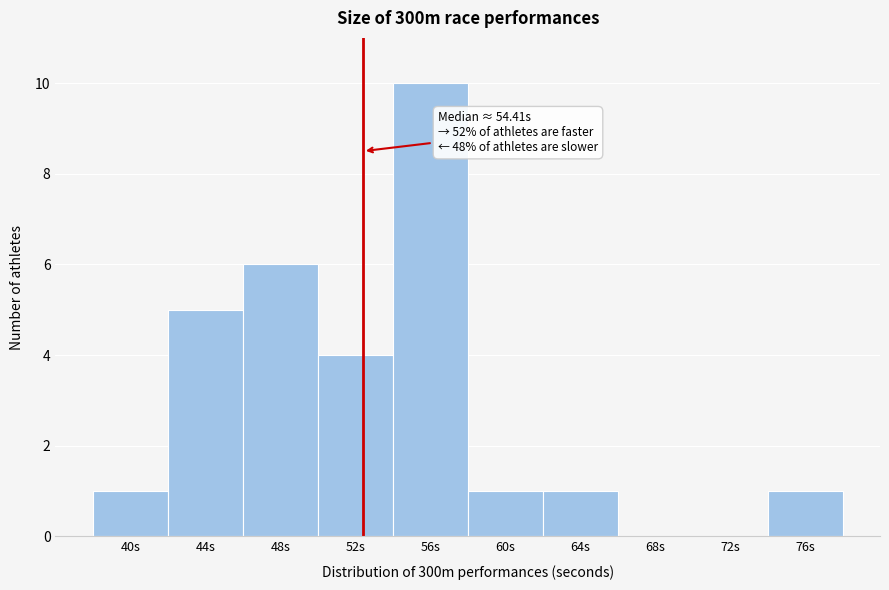

Reading left to right, transcribe all the data shown in this chart.

40s=1	44s=5	48s=6	52s=4	56s=10	60s=1	64s=1	68s=0	72s=0	76s=1